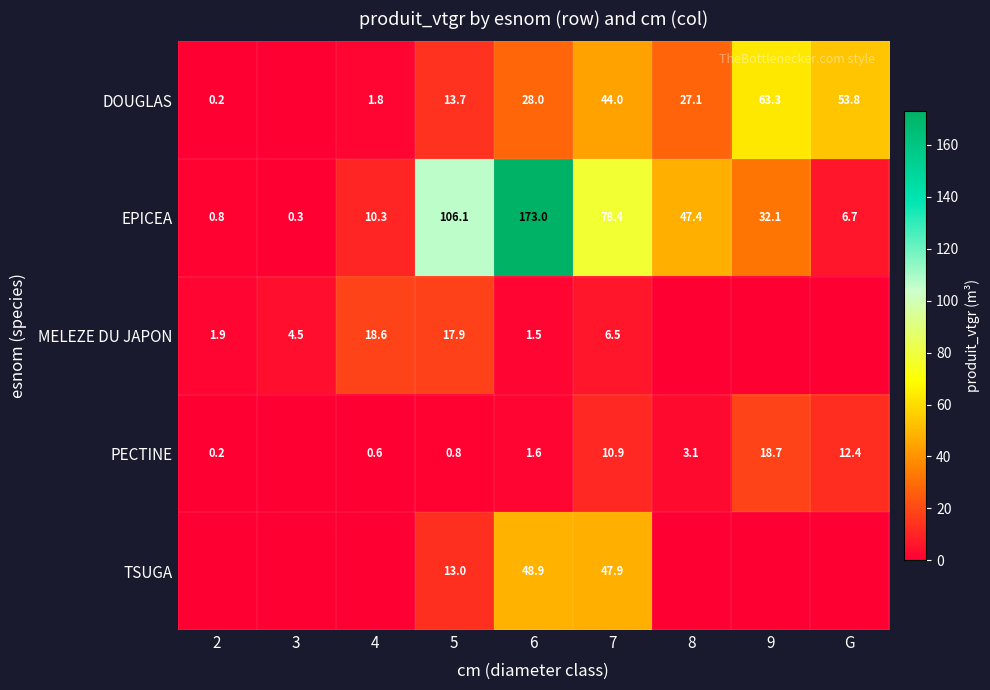

At which label is EPICEA closest to 86?

7